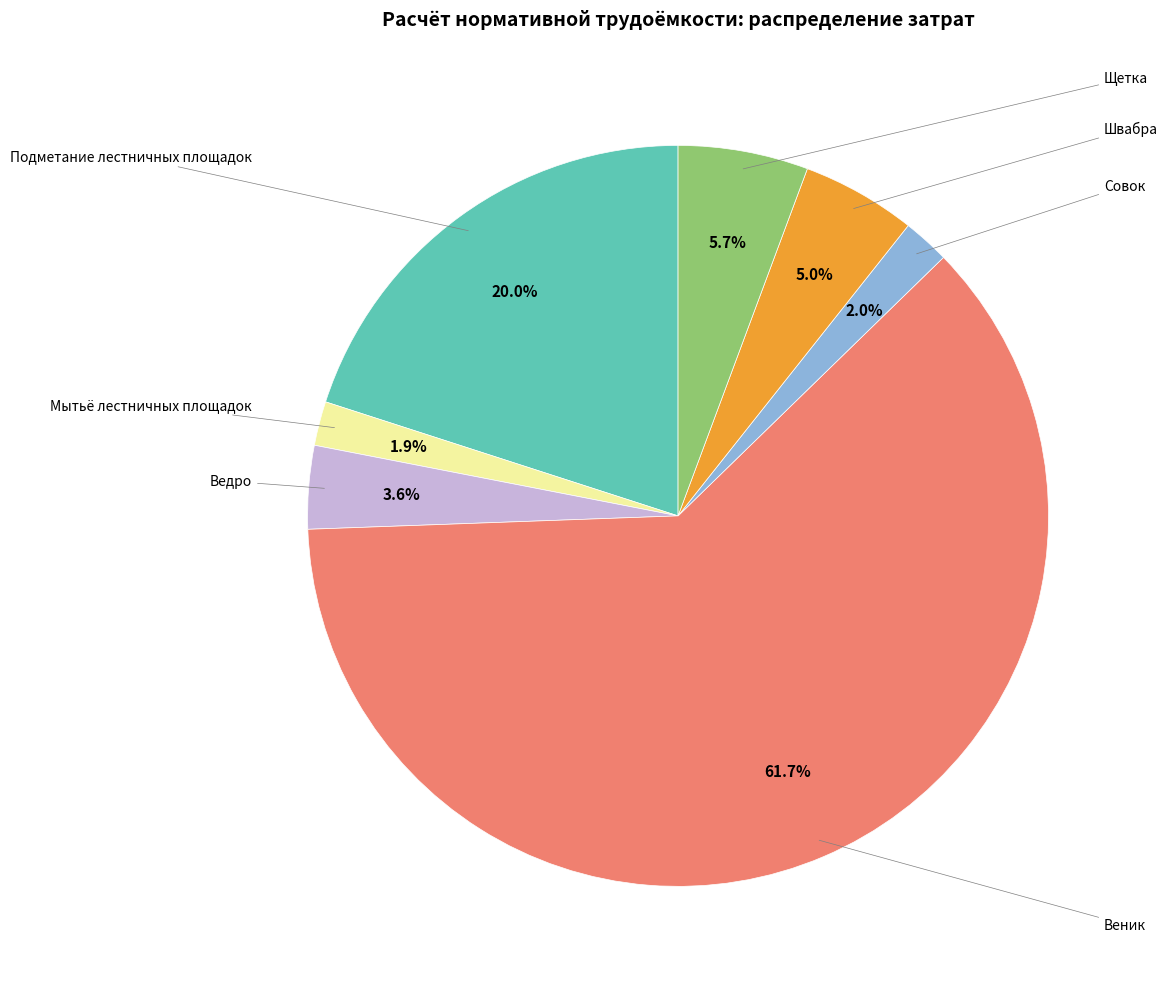

Count the number of slices in the pie.

7